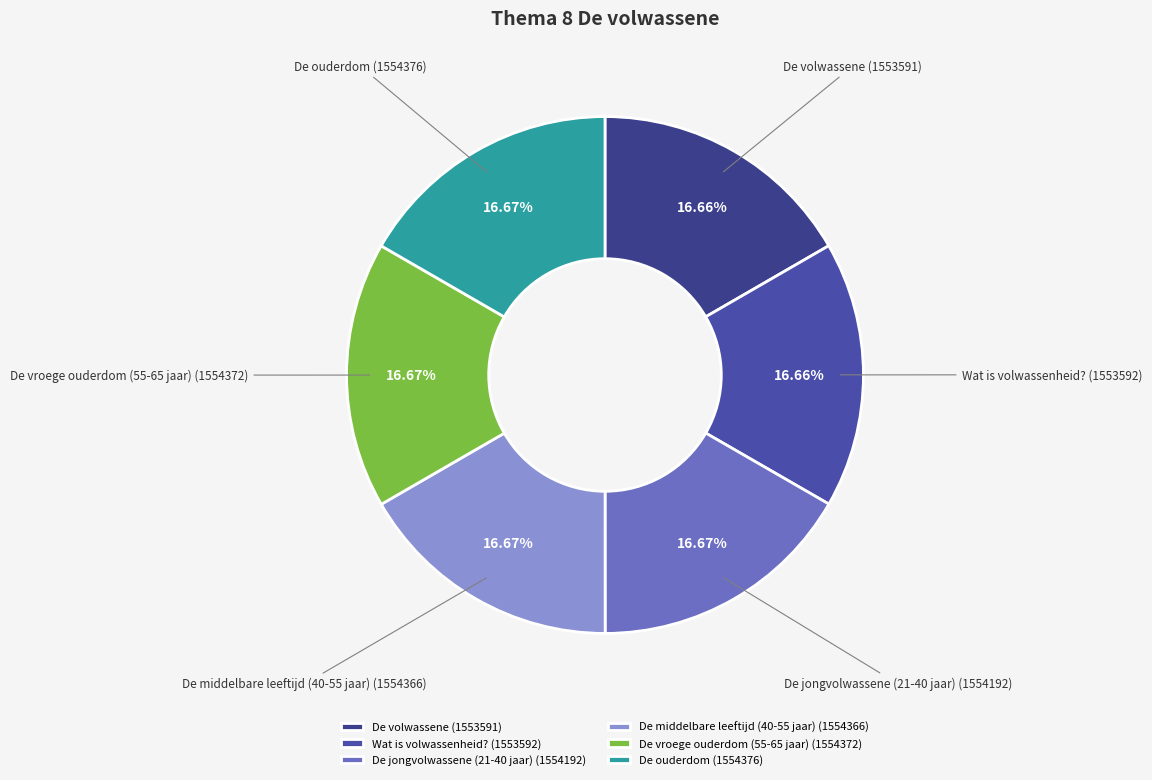

How many segments does this pie chart have?

6